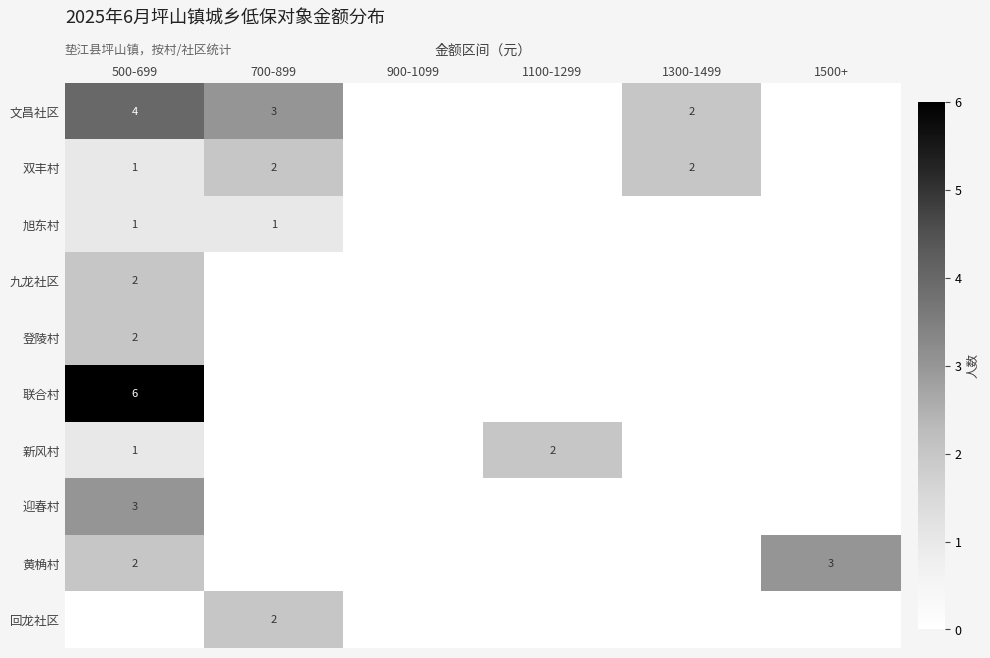

The 双丰村 series shows 2 at 1300-1499. True or false?

True